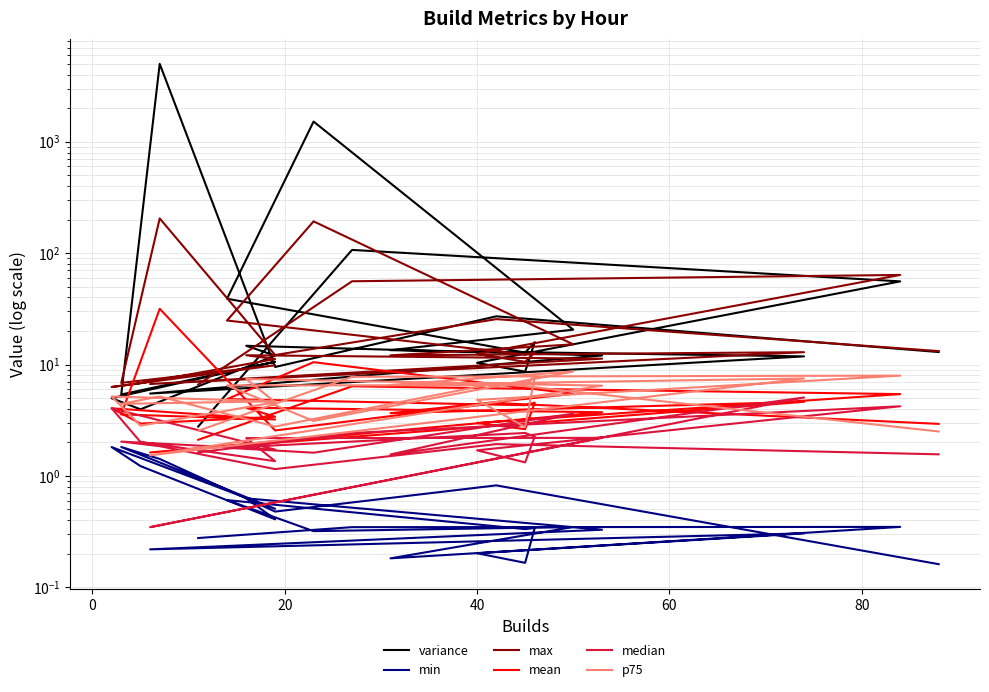

What is the smallest value displayed?

0.2